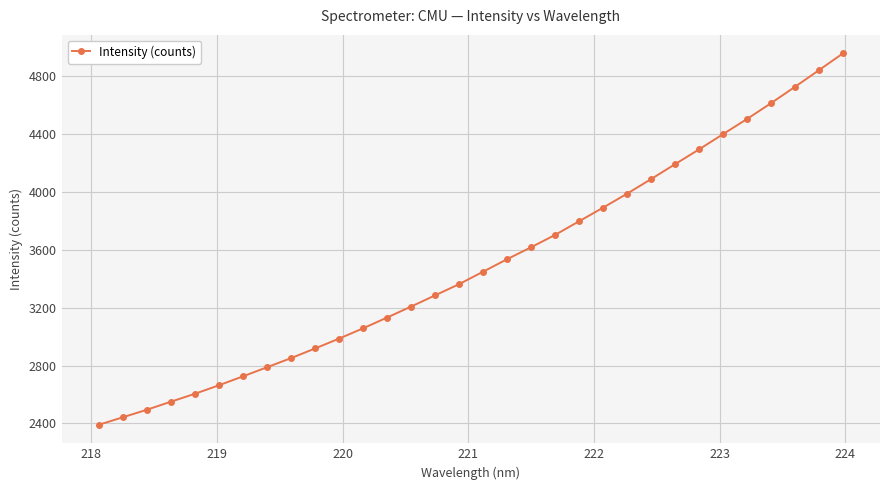

How many lines are shown in the chart?

1